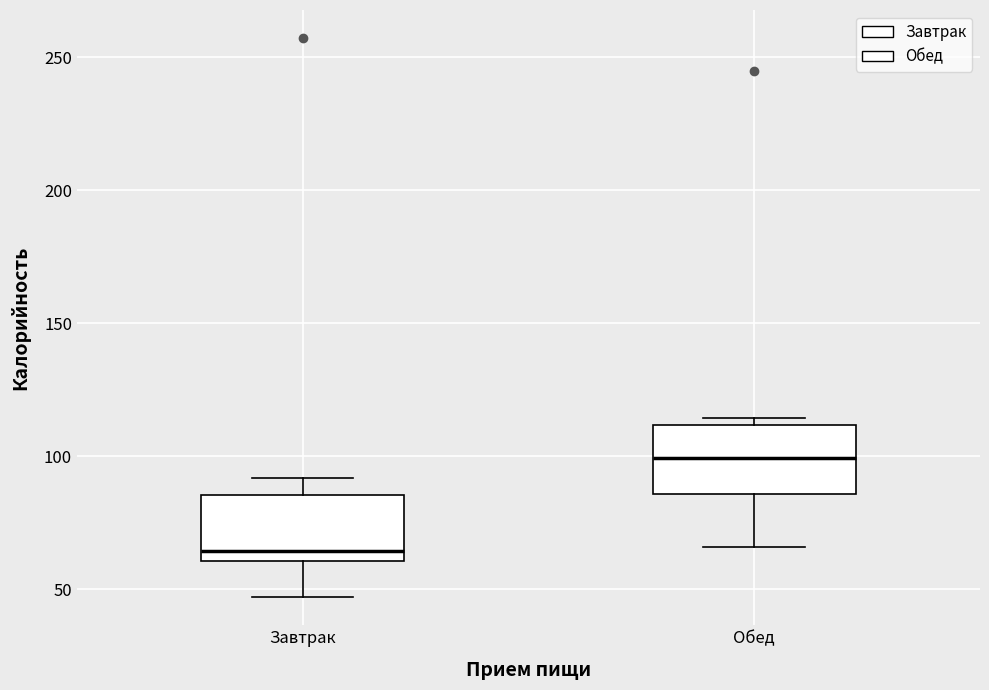

Reading left to right, transcribe this box plot: for each box, give where its median line is, the range the box spans, and where its two whiskers end, as read against the y-axis. The values are not printed on the chart, so give them approximately, as read against the axis.

Завтрак: median 65, box 60 to 85, whiskers 45 to 90
Обед: median 100, box 85 to 110, whiskers 65 to 115